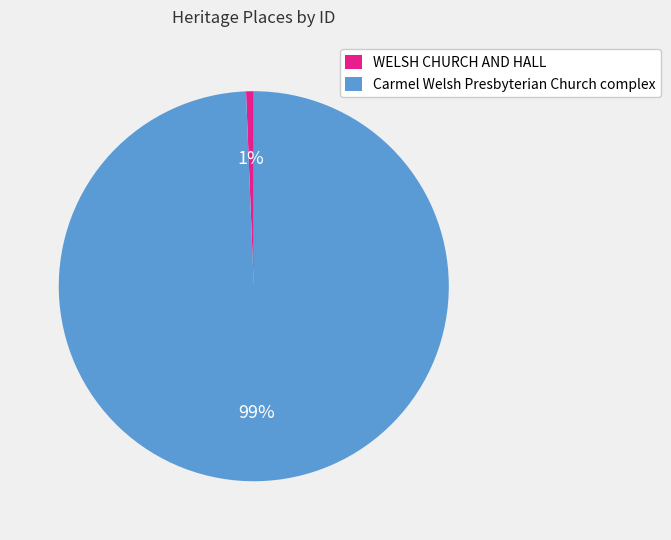

How many slices are in this pie chart?

2